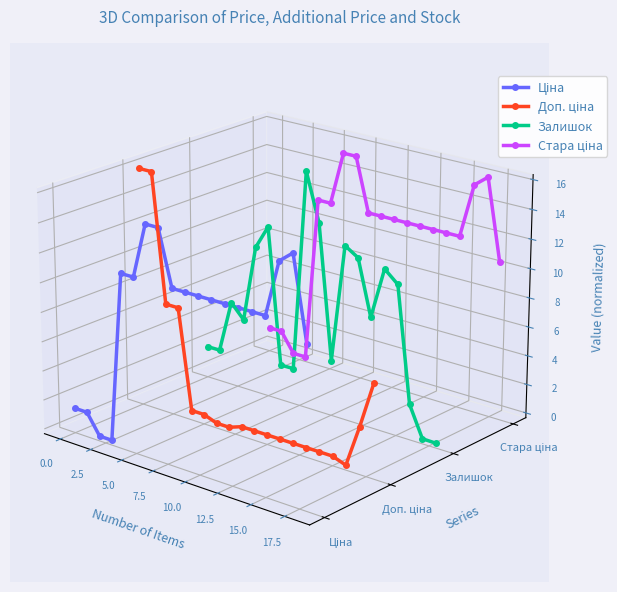

Count the number of categories in the chart.

19